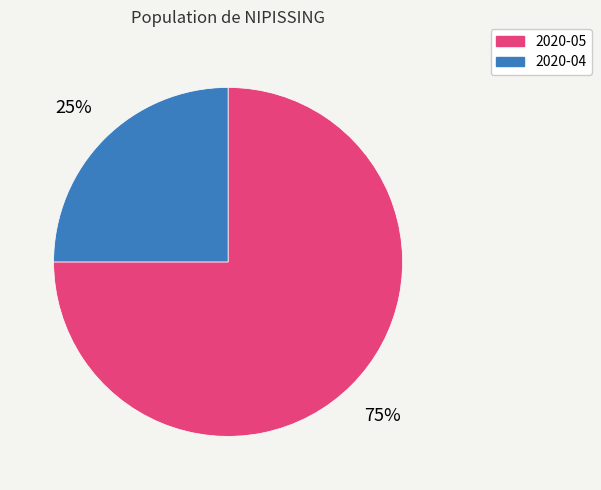

Which category accounts for the majority?

2020-05